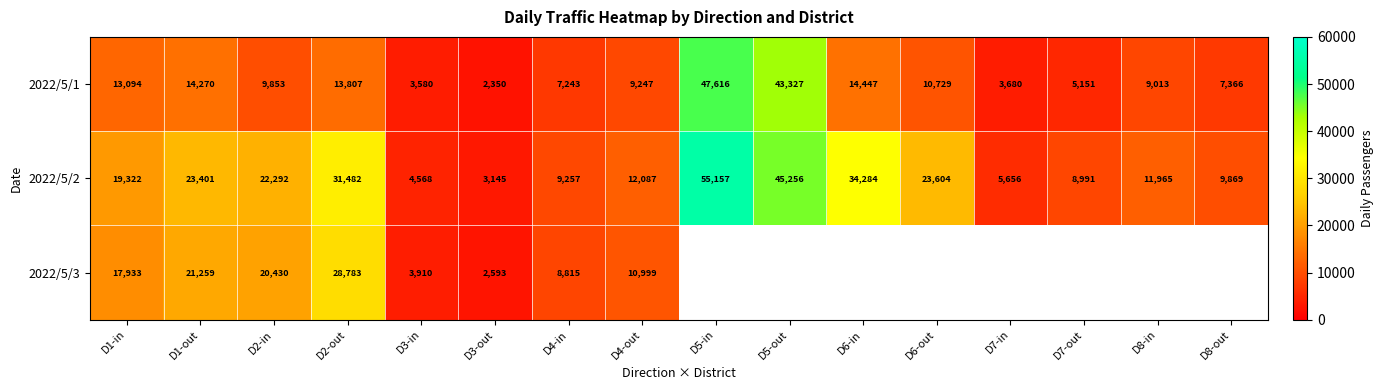

Between D3-in and D3-out, which series saw the biggest shift?

2022/5/2